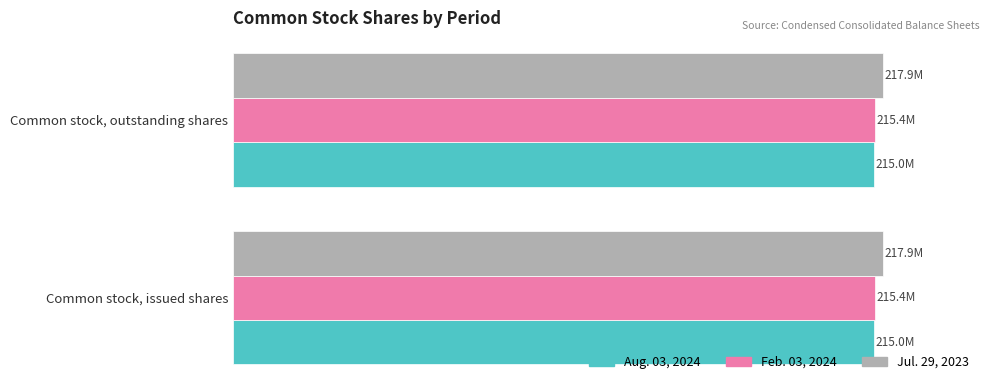

What are all the series names shown in the legend?

Aug. 03, 2024, Feb. 03, 2024, Jul. 29, 2023